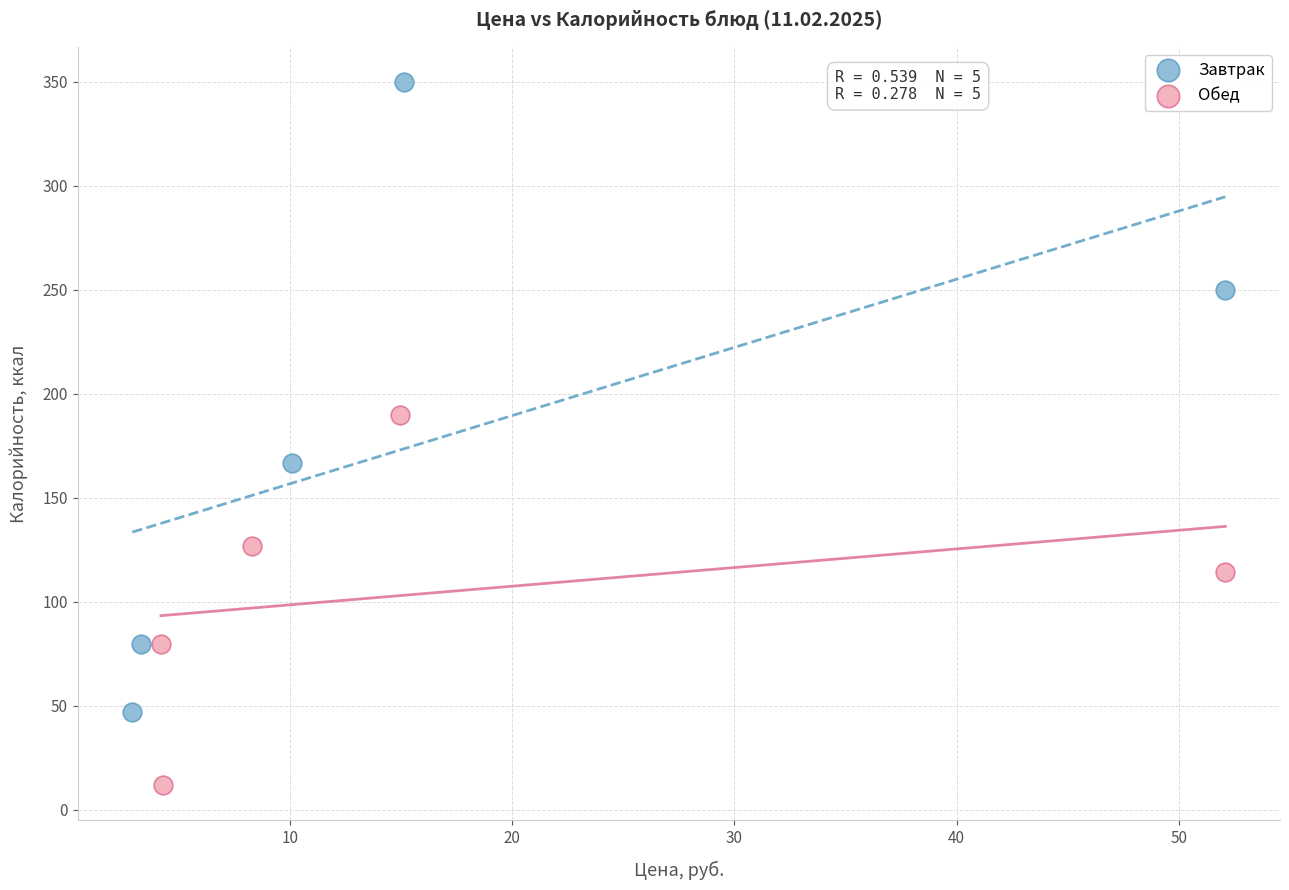

Which series reaches the maximum Y coordinate?

Завтрак